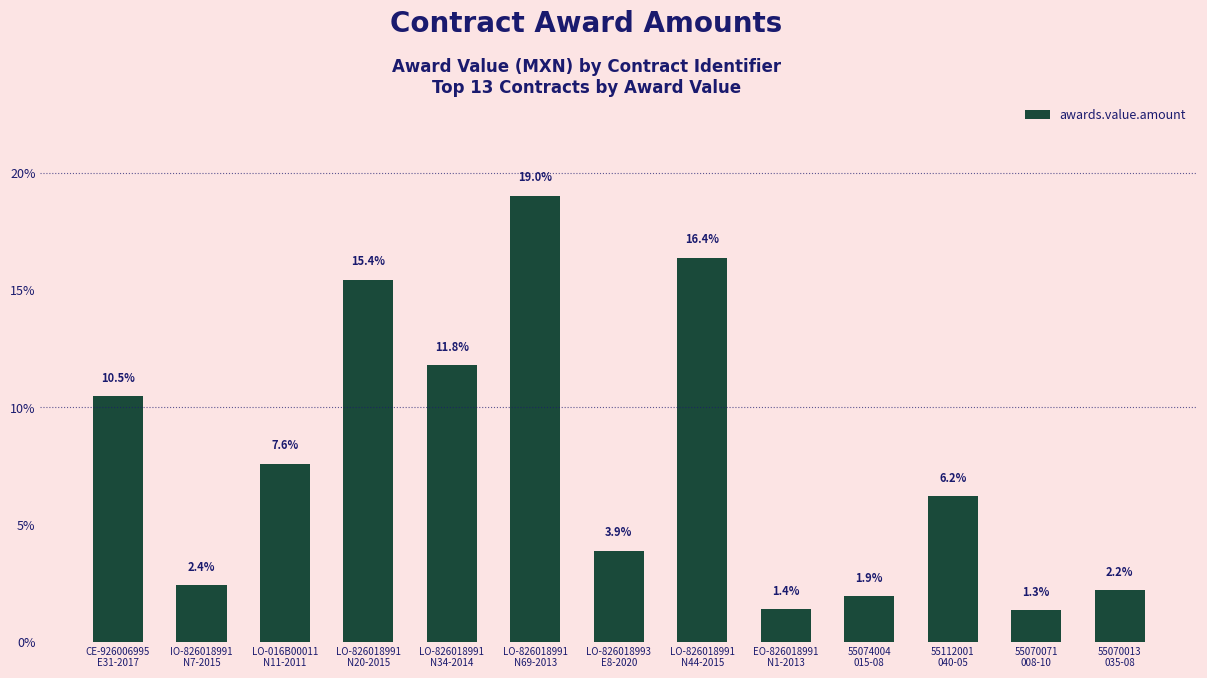

What is the label of the 1st bar from the right?

55070013
035-08